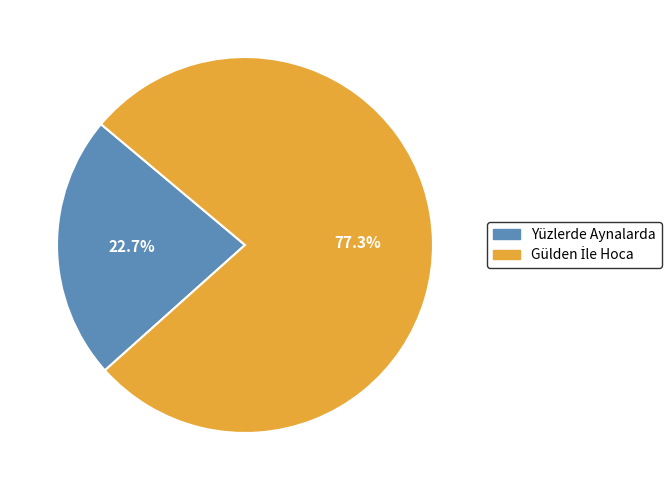

What portion of the pie excludes Yüzlerde Aynalarda?

77.3%